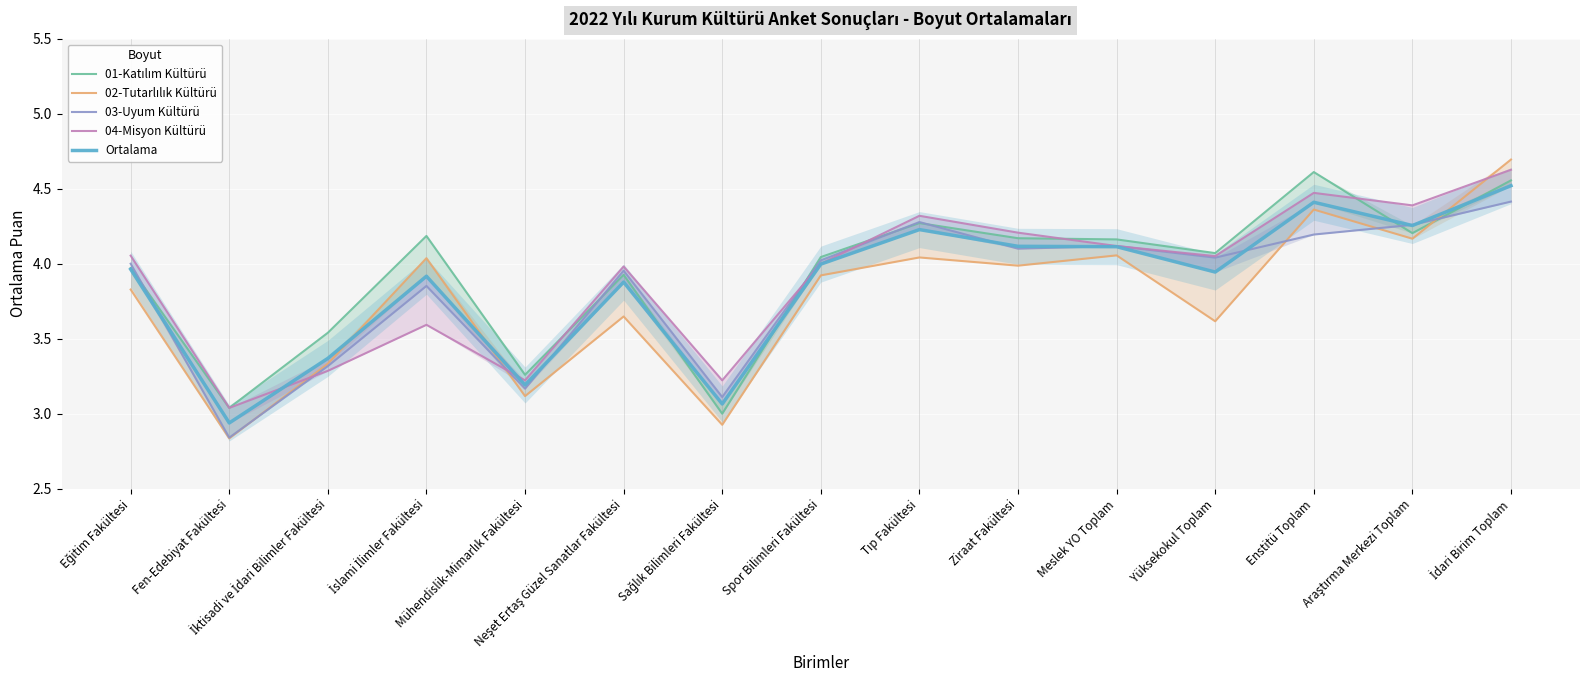

How many times do 04-Misyon Kültürü and 01-Katılım Kültürü cross each other?

5